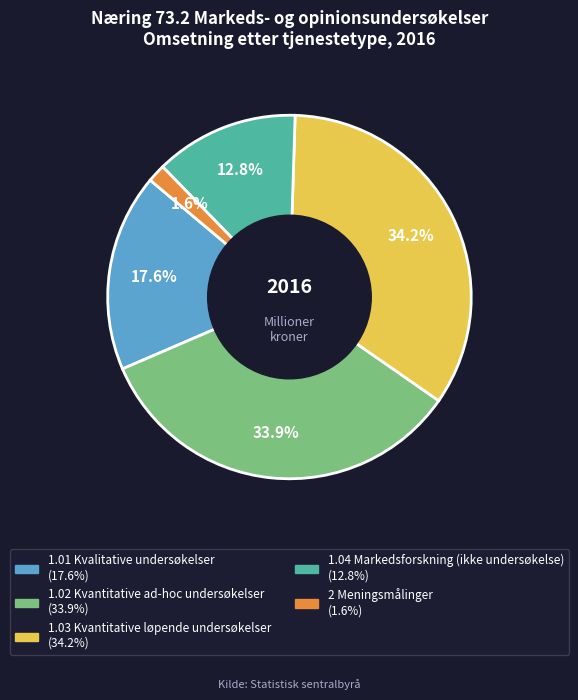

What percentage is the 1.01 Kvalitative undersøkelser slice, to the nearest percent?

18%